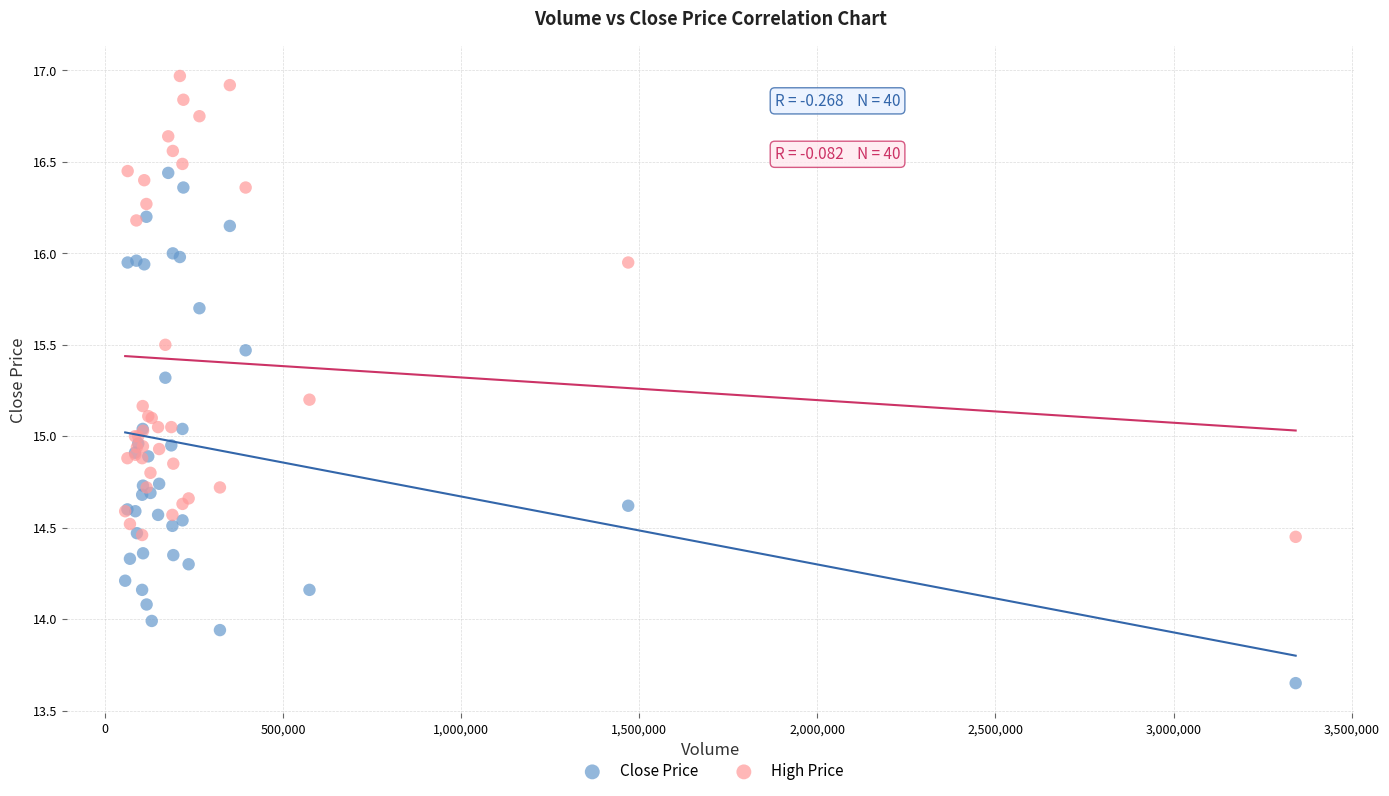

Which series reaches the maximum Y coordinate?

High Price